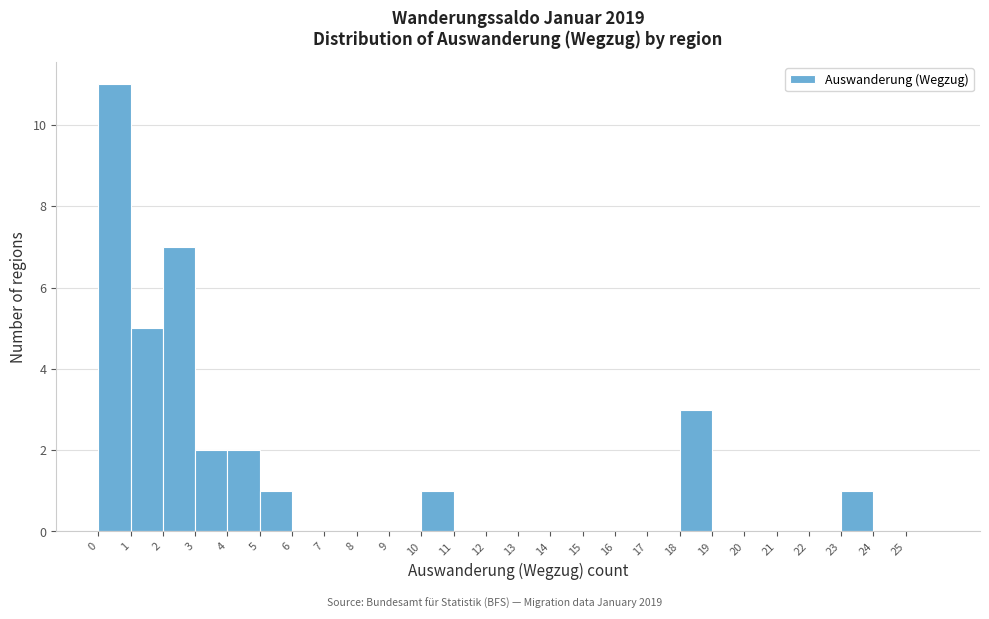

Reading left to right, transcribe this chart: for each bar, give the range it covers on the x-axis and its height. The values are not printed on the chart, so give them approximately, as read against the axis.

0 to 1: 11
1 to 2: 5
2 to 3: 7
3 to 4: 2
4 to 5: 2
5 to 6: 1
6 to 7: 0
7 to 8: 0
8 to 9: 0
9 to 10: 0
10 to 11: 1
11 to 12: 0
12 to 13: 0
13 to 14: 0
14 to 15: 0
15 to 16: 0
16 to 17: 0
17 to 18: 0
18 to 19: 3
19 to 20: 0
20 to 21: 0
21 to 22: 0
22 to 23: 0
23 to 24: 1
24 to 25: 0
25 to 26: 0